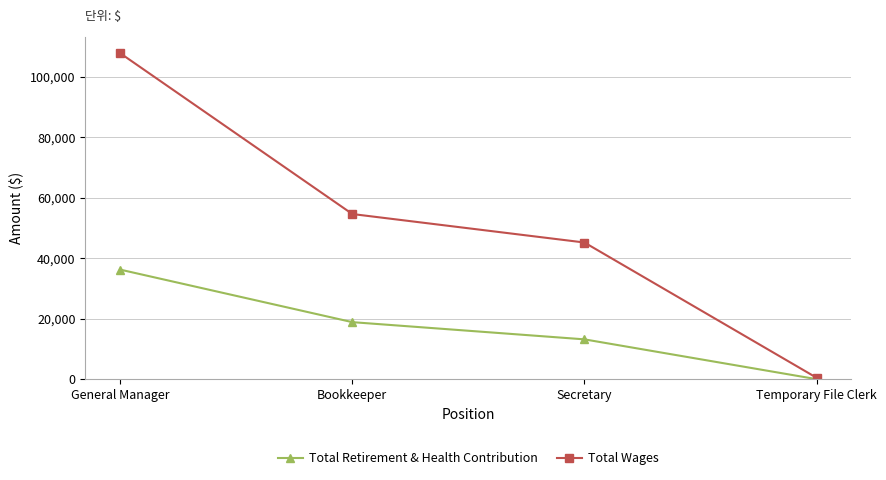

At how many categories does at least one series exceed 103988?

1